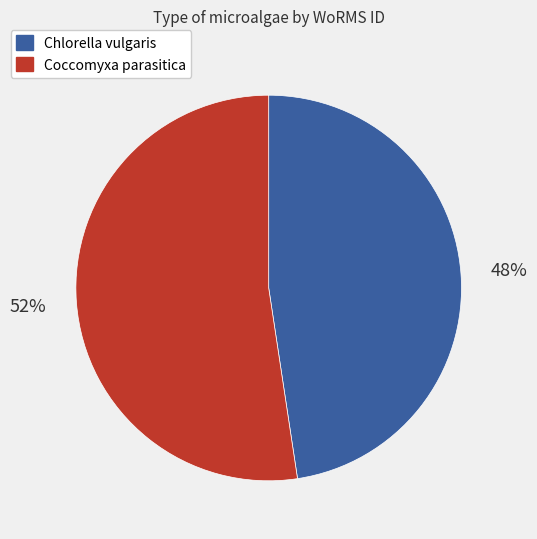

Does any single category account for the majority?

Yes